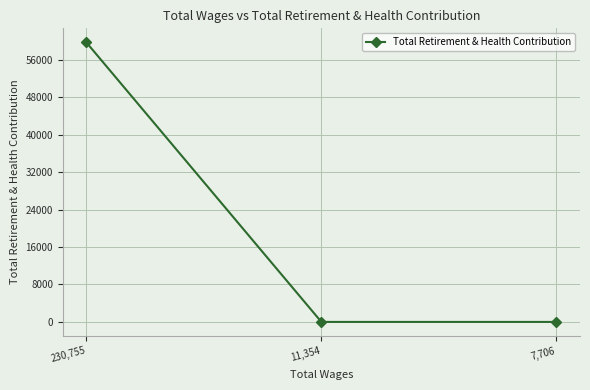

What position from the left is 11,354?

2